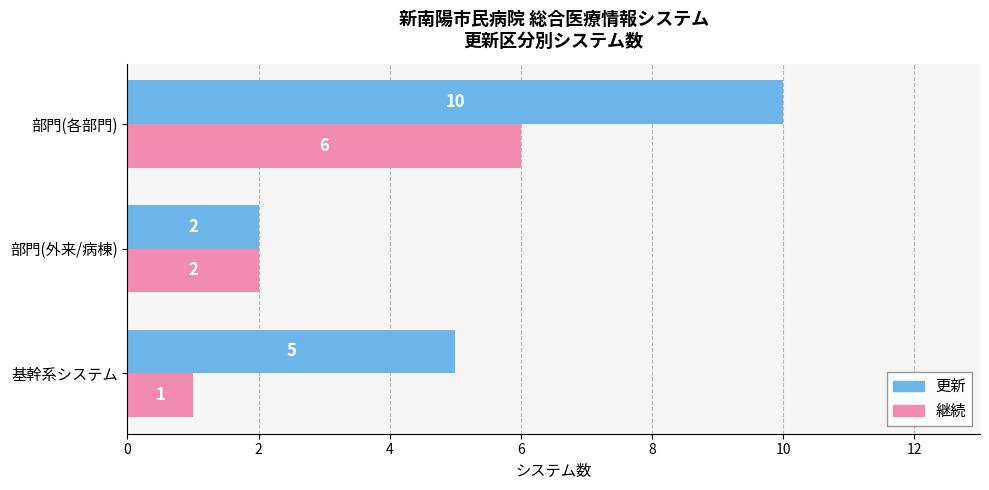

The 継続 series shows 1 at 部門(外来/病棟). True or false?

False